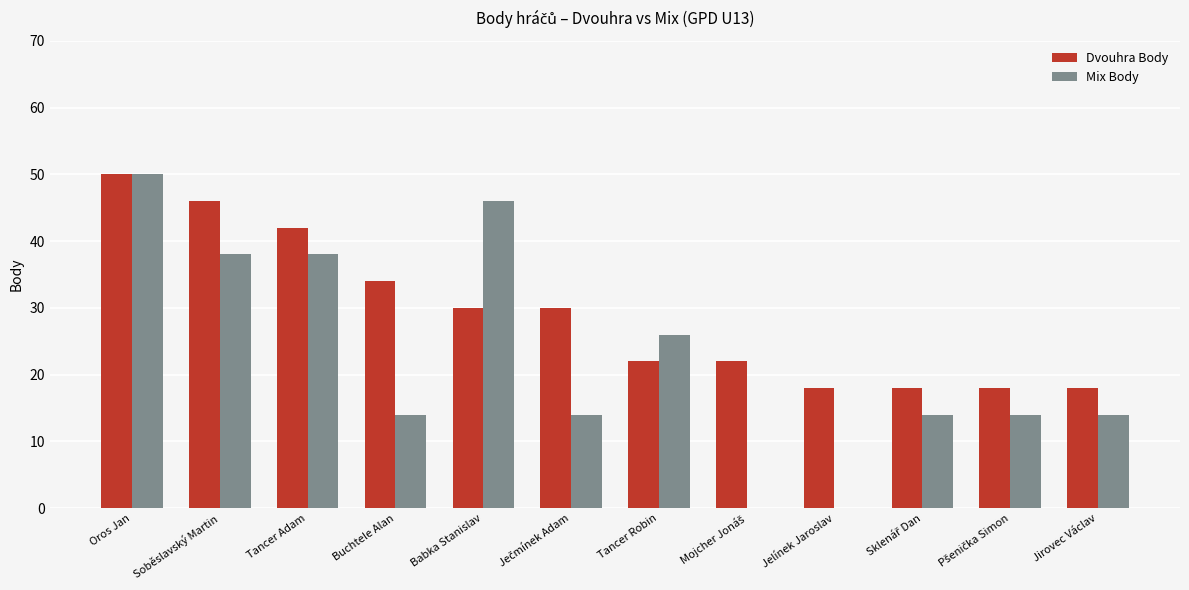

True or false: Mix Body has a value of 85 at Oros Jan.

False